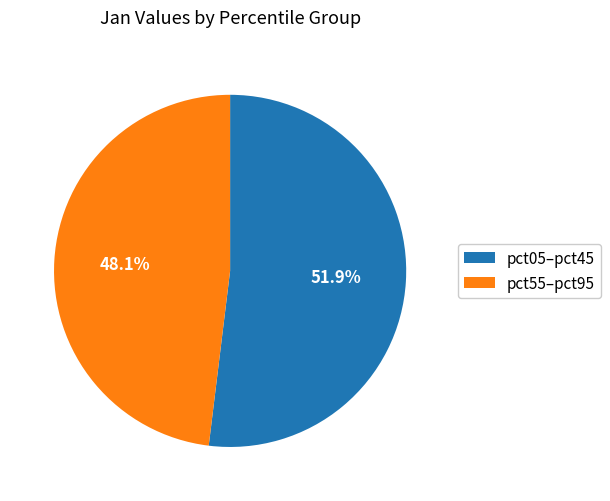

Which slice represents more than half of the pie?

pct05–pct45